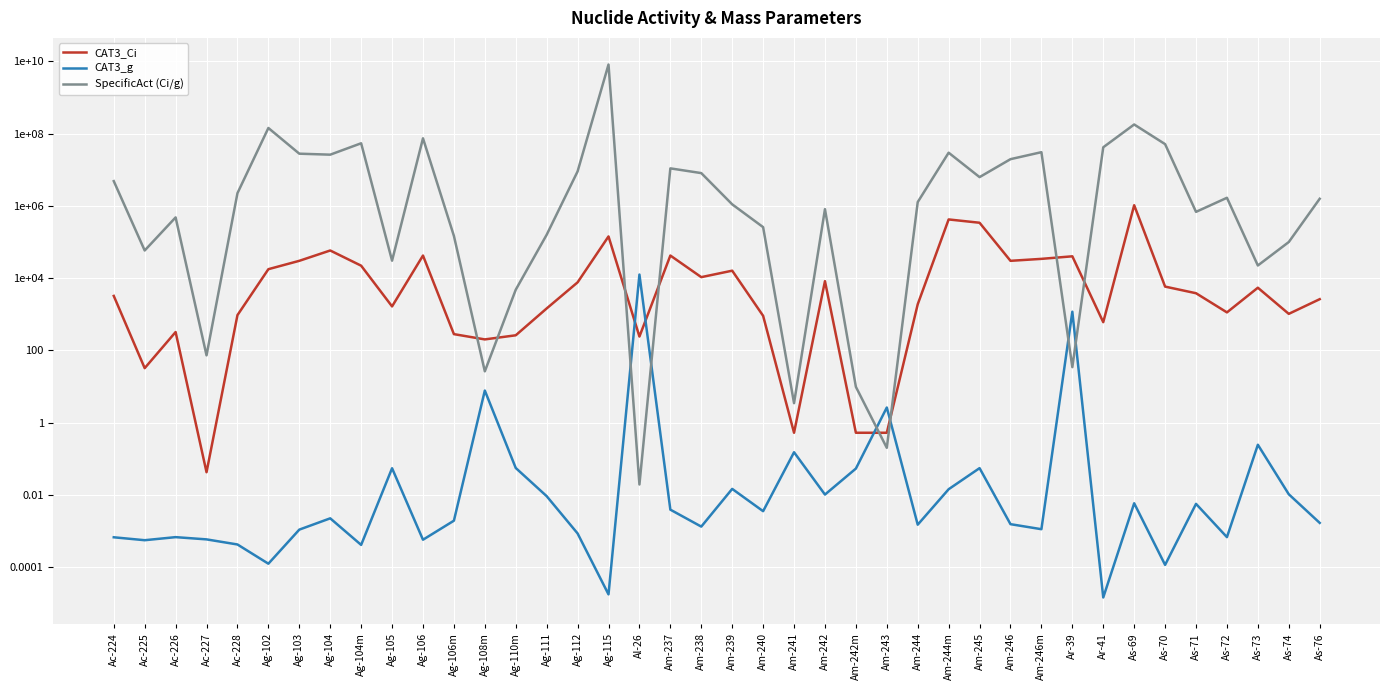

How many intersections are there between SpecificAct (Ci/g) and CAT3_g?

6